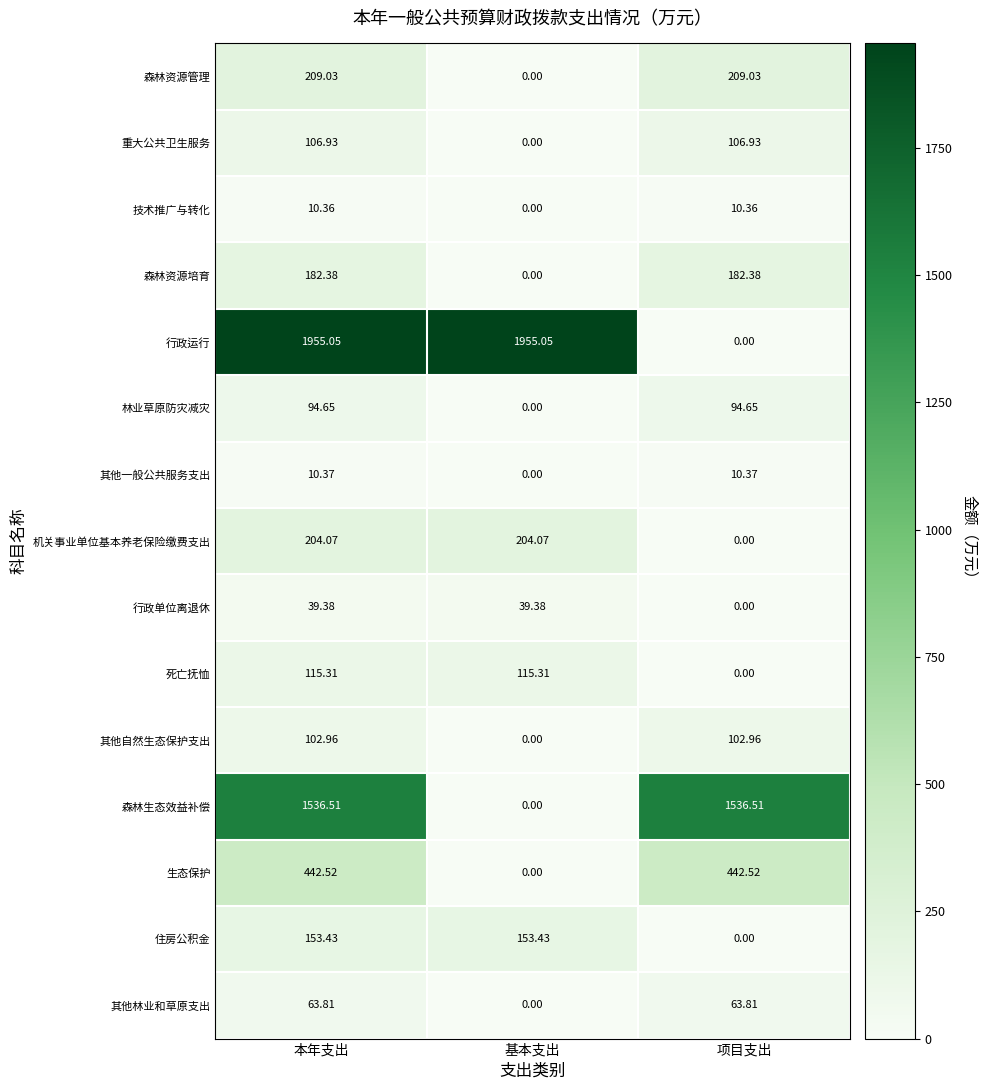

Rank the series by their maximum value, from lowest to highest.

技术推广与转化, 其他一般公共服务支出, 行政单位离退休, 其他林业和草原支出, 林业草原防灾减灾, 其他自然生态保护支出, 重大公共卫生服务, 死亡抚恤, 住房公积金, 森林资源培育, 机关事业单位基本养老保险缴费支出, 森林资源管理, 生态保护, 森林生态效益补偿, 行政运行